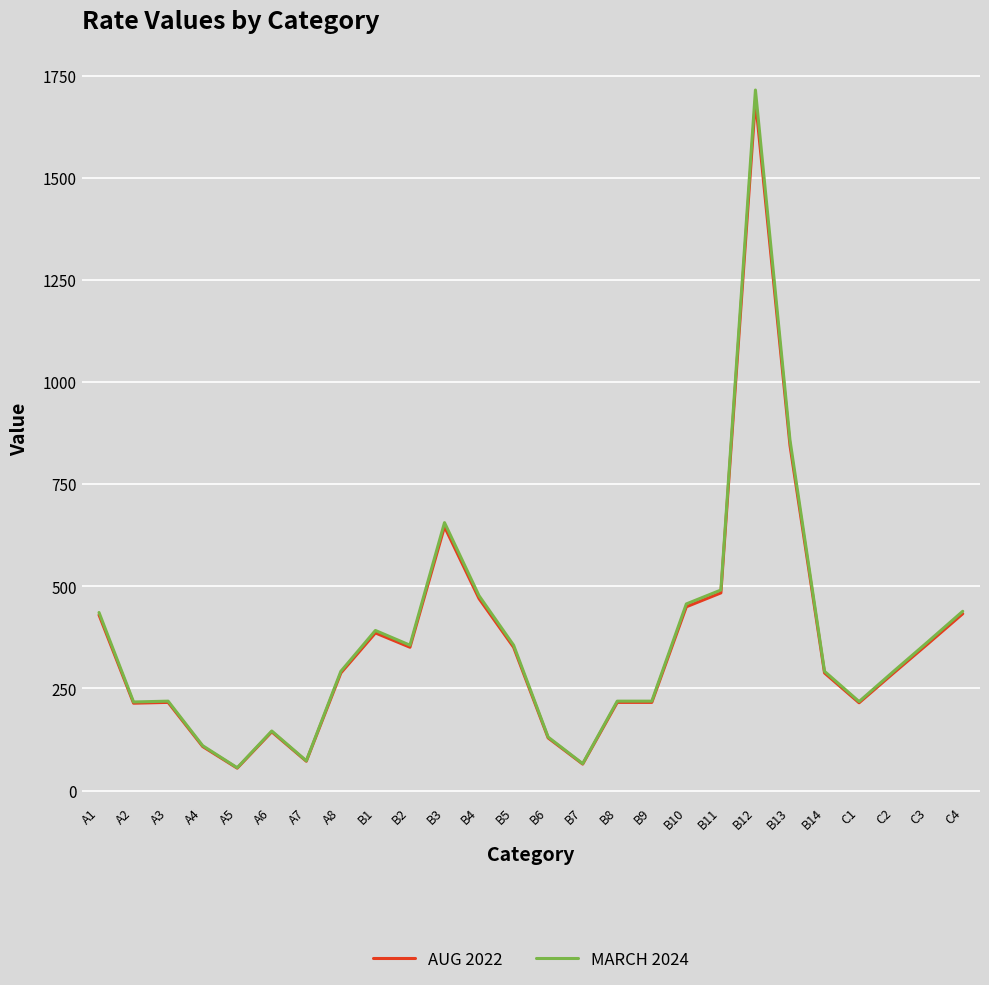

The value of MARCH 2024 at B6 is 131. True or false?

True